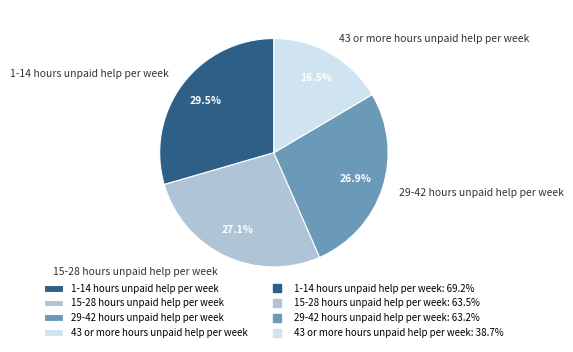

What is the ratio of the value at 15-28 hours unpaid help per week to the value at 1-14 hours unpaid help per week?

0.9